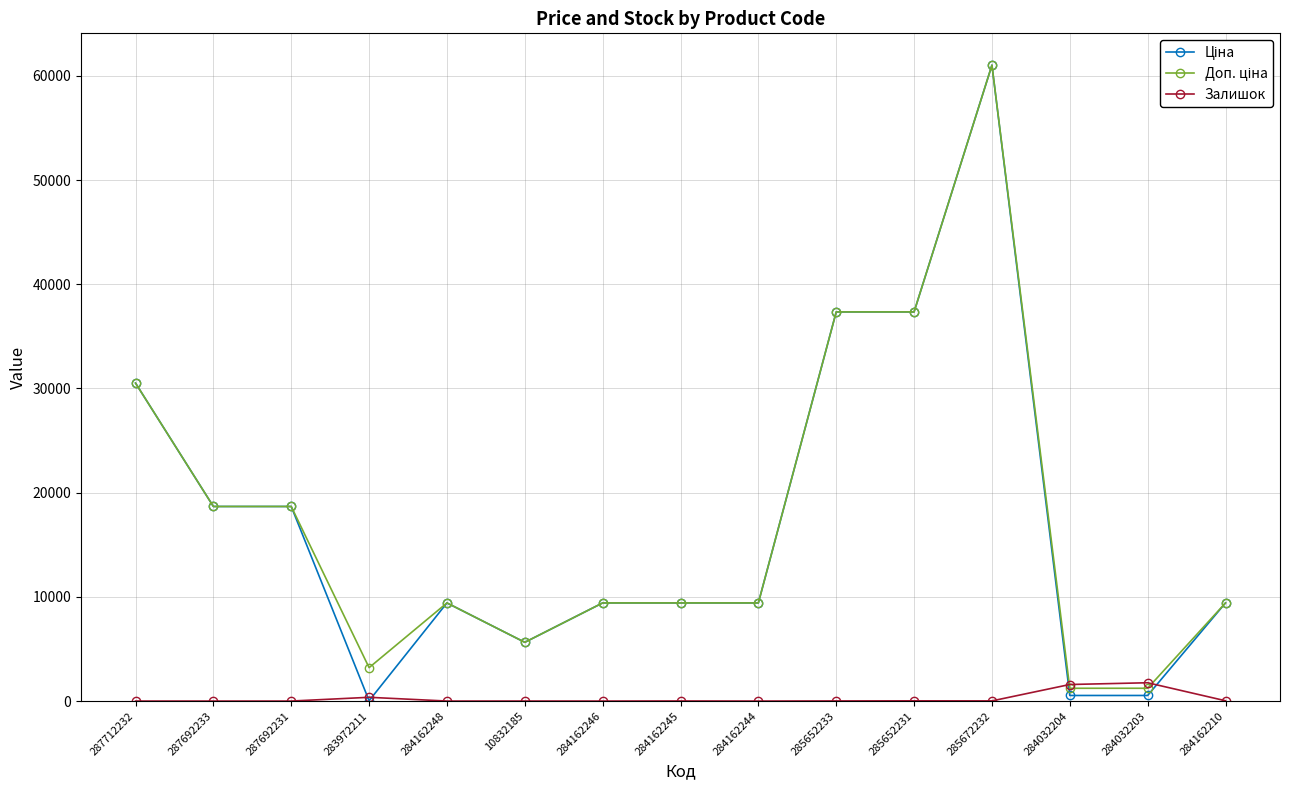

At how many categories does at least one series exceed 6273?

11